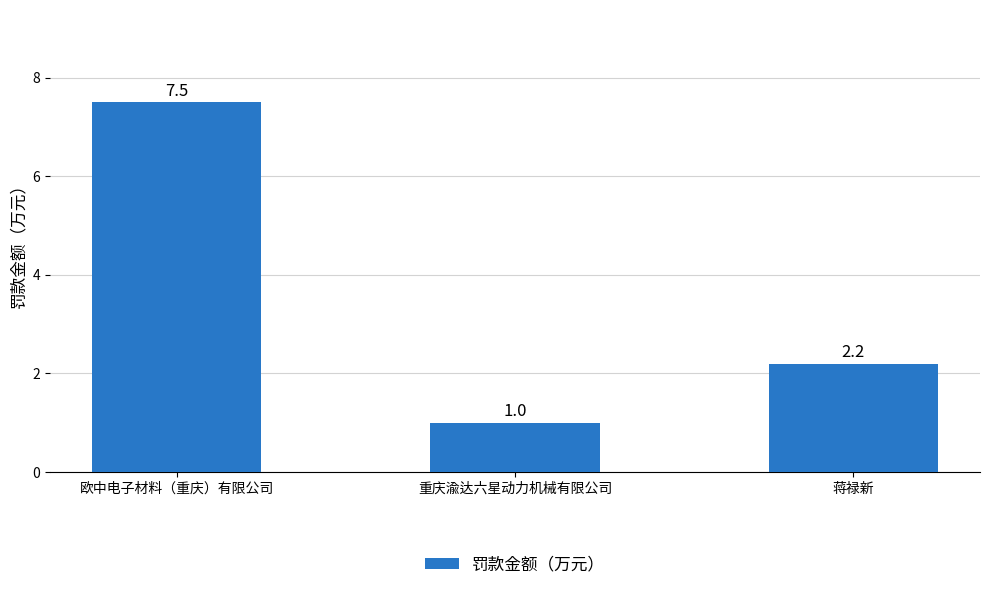

The value at 蒋禄新 is 2.2. True or false?

True